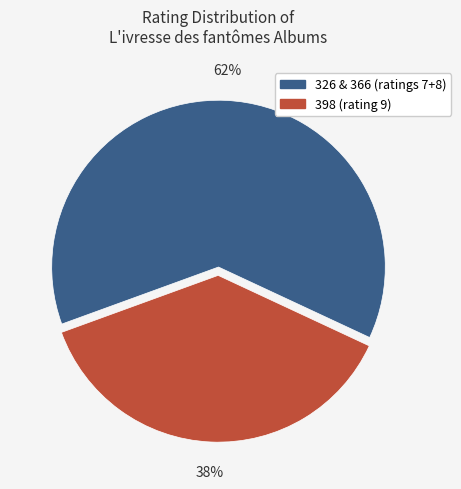

Is there a majority slice in this chart?

Yes